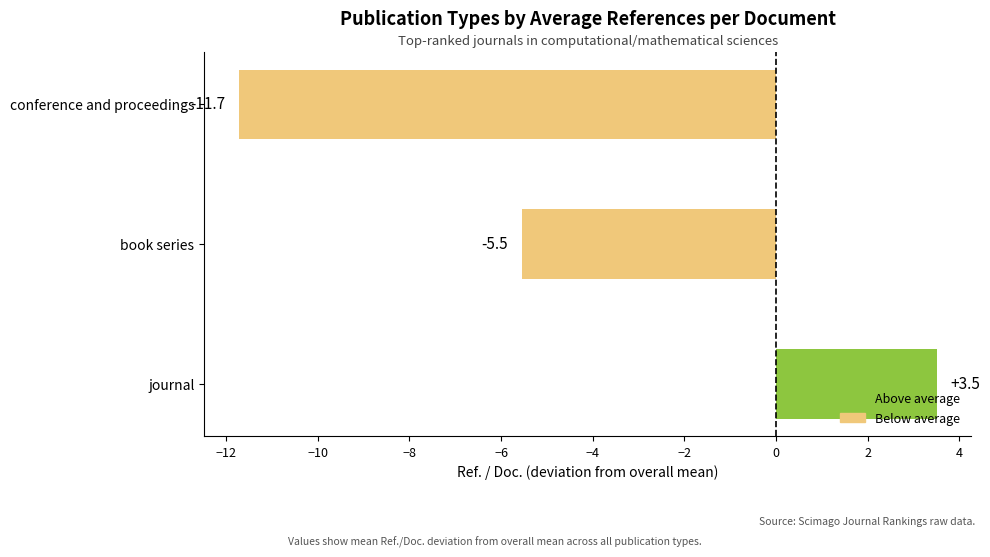

Rank the categories by value from highest to lowest.

journal, book series, conference and proceedings